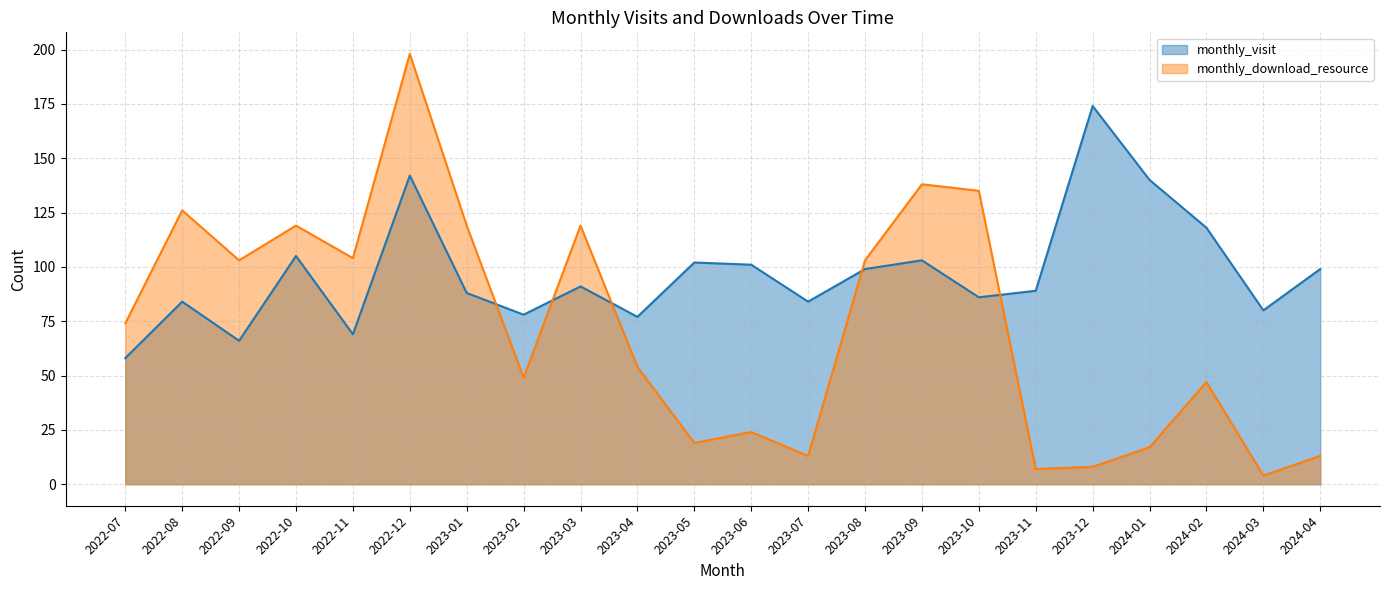

At which label is monthly_download_resource closest to 101?

2022-09